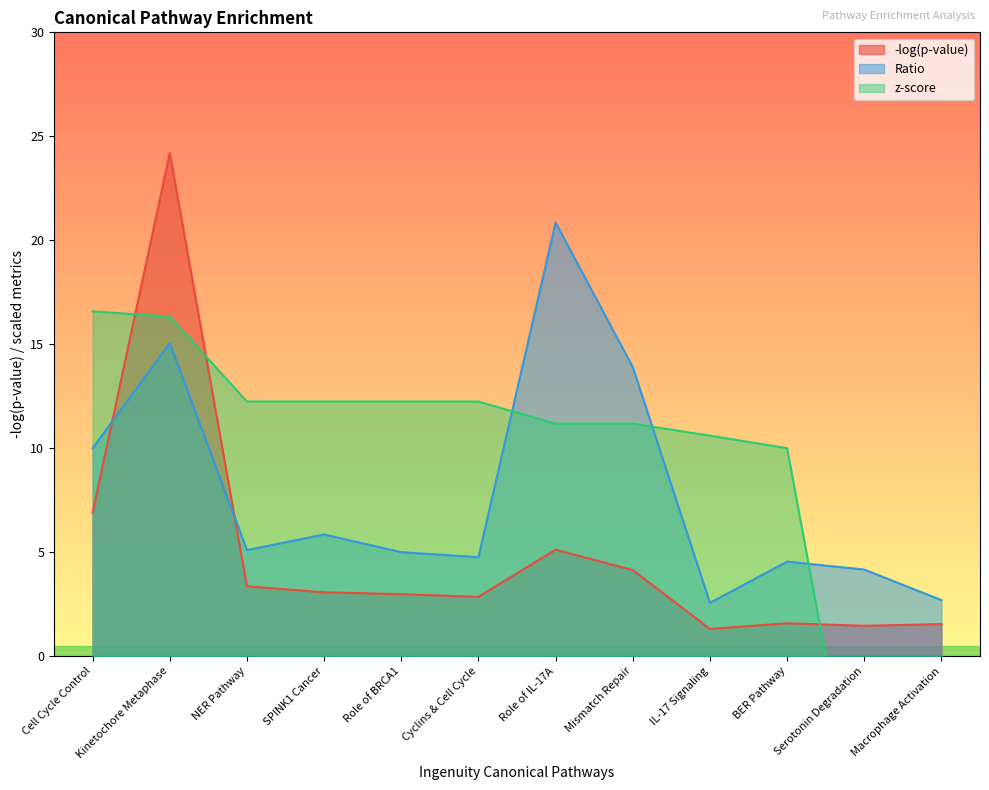

The z-score series shows 11.2 at Role of IL-17A. True or false?

True